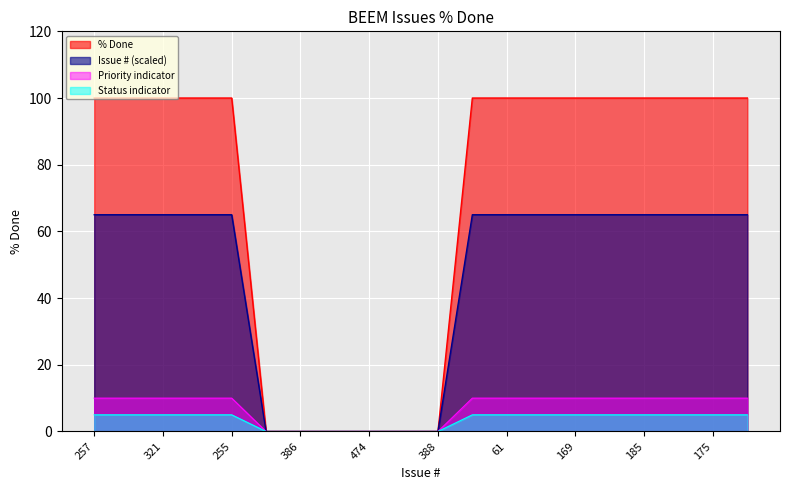

What is the label of the 4th point from the left?

316